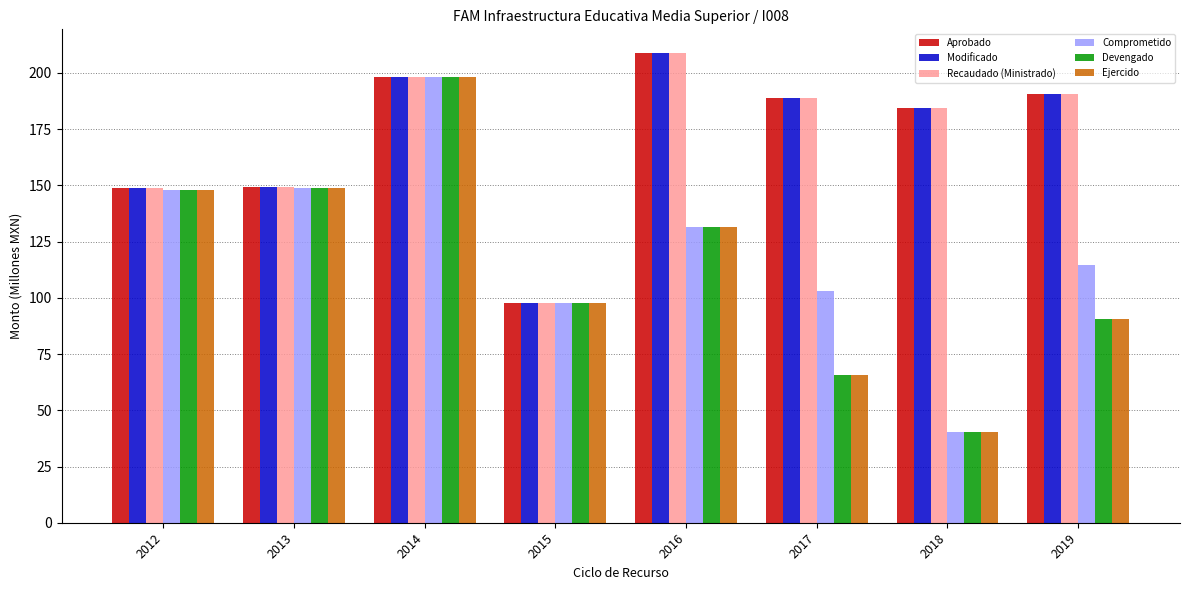

Which category has the lowest value in the Recaudado (Ministrado) series?

2015